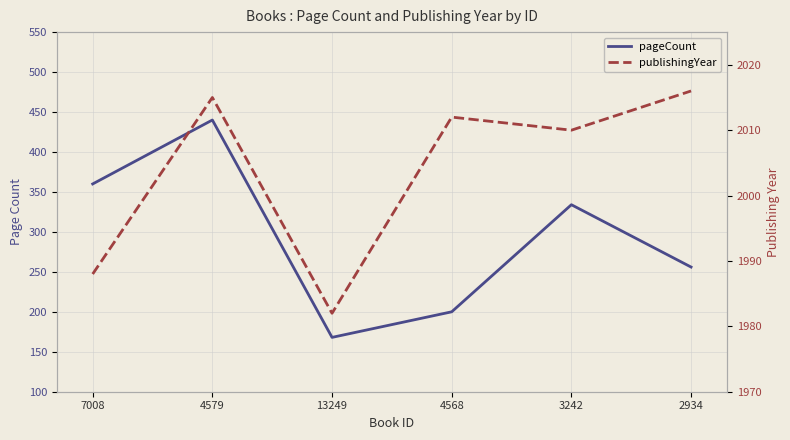

True or false: publishingYear and pageCount cross at least once.

False